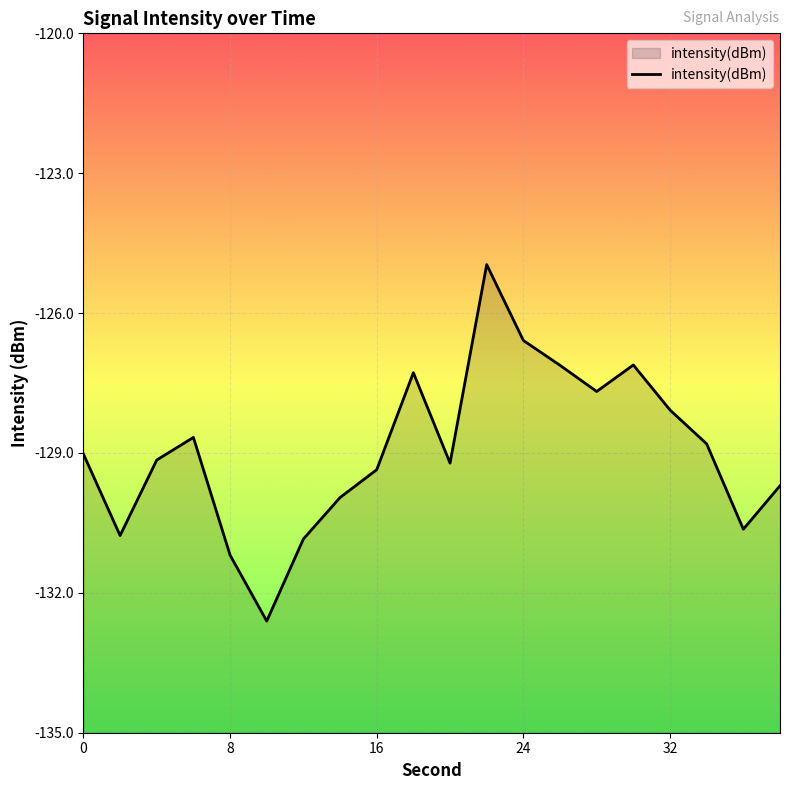

Count the number of categories in the chart.

20